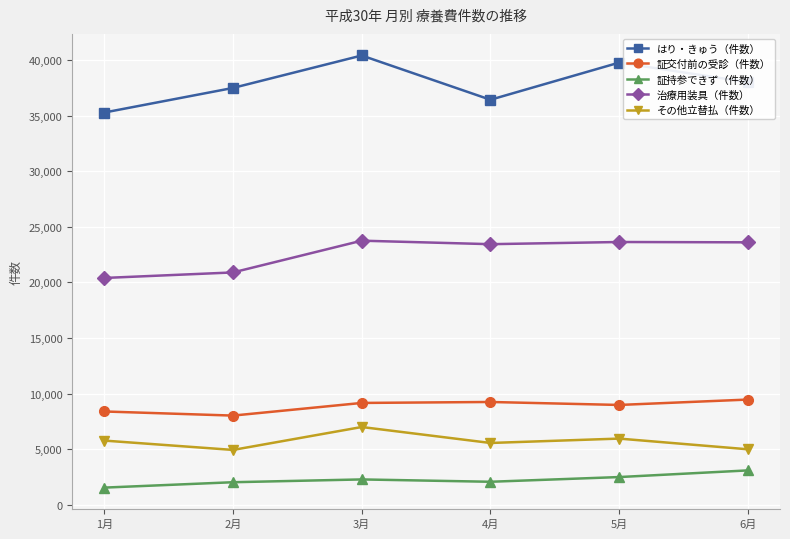

The 証交付前の受診（件数） series shows 8996 at 5月. True or false?

True